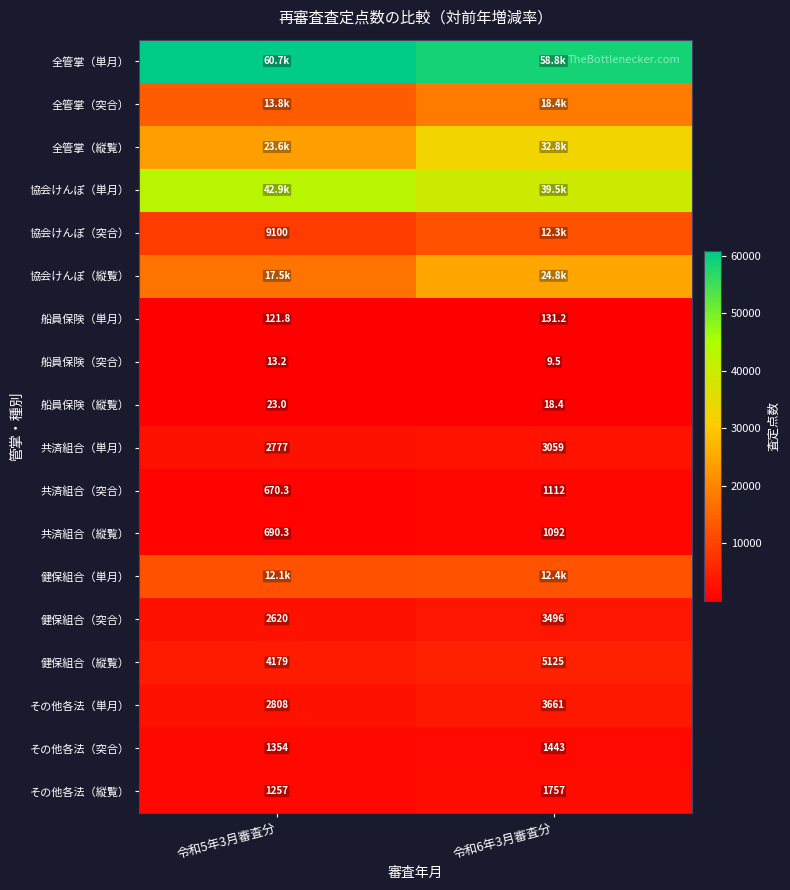

The value of 全管掌（突合） at 令和5年3月審査分 is 13757.9. True or false?

True